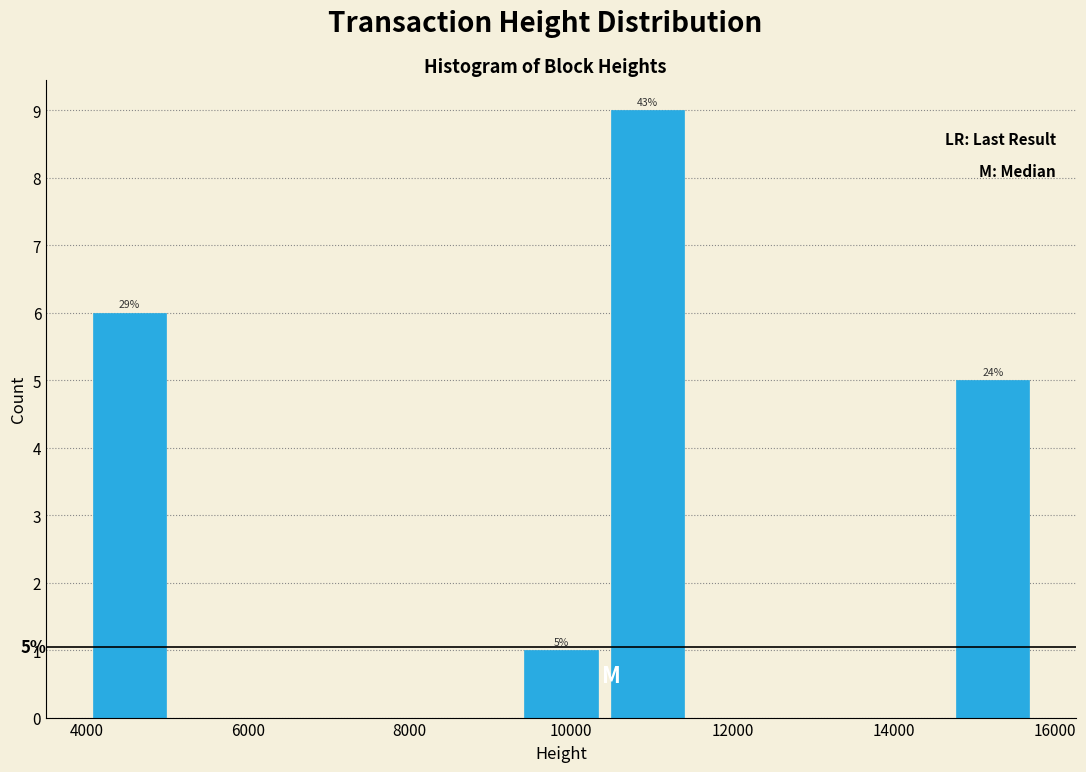

Which range on the x-axis has the tallest bar?

10400 to 11400